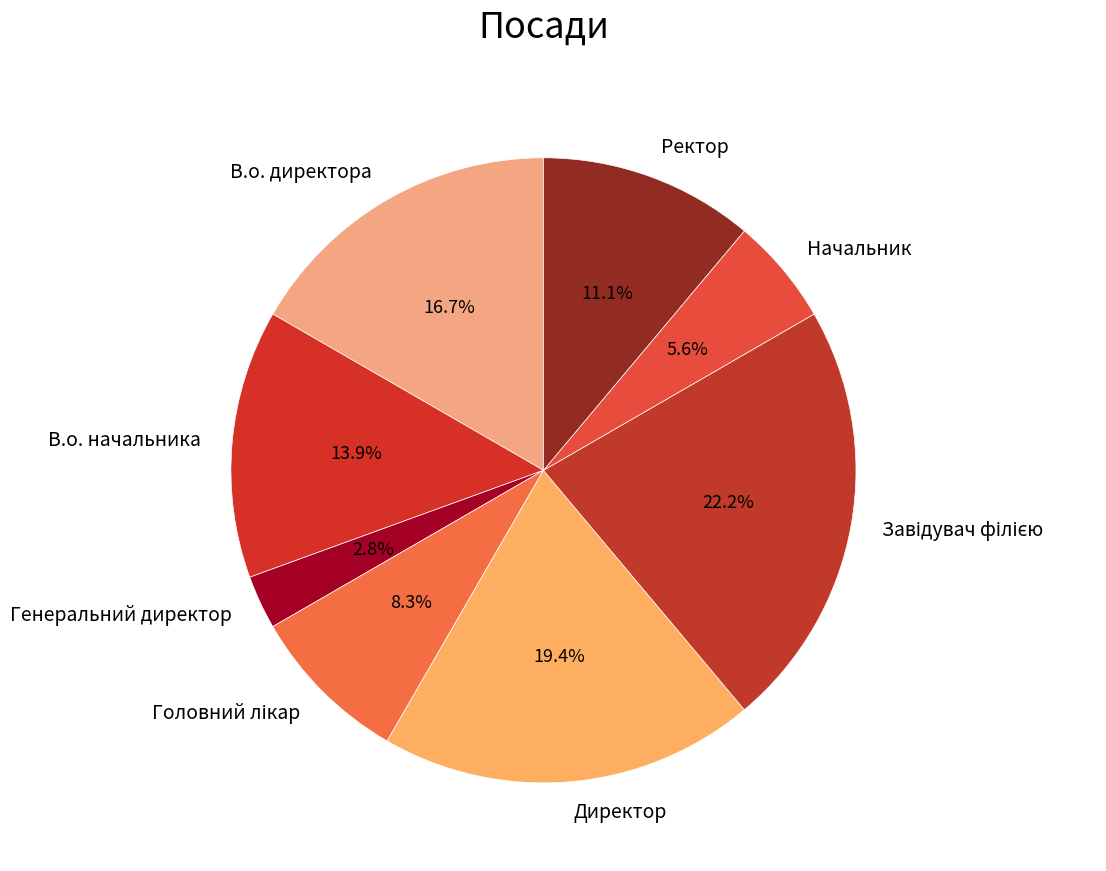

To the nearest percent, what is the difference between the largest and smallest slice percentages?

19%